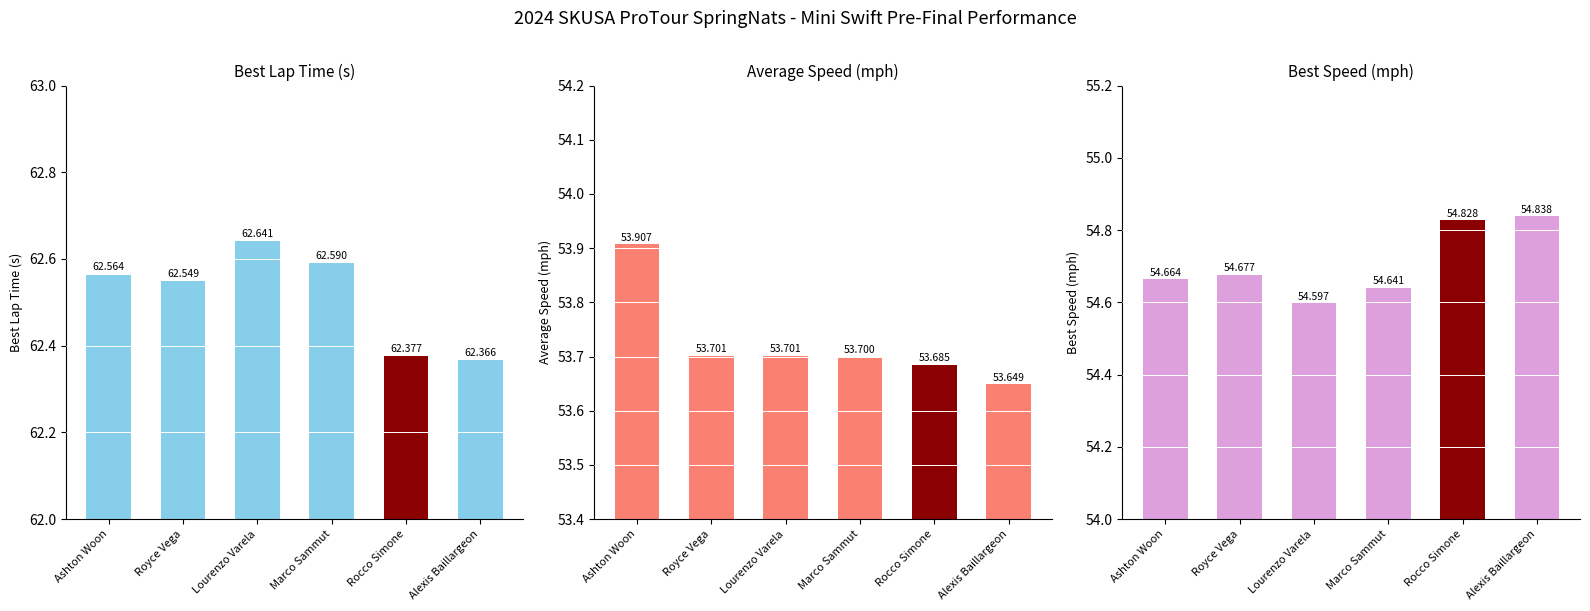

List the series in order of their peak value, lowest first.

Average Speed, Best Speed, Best Lap time